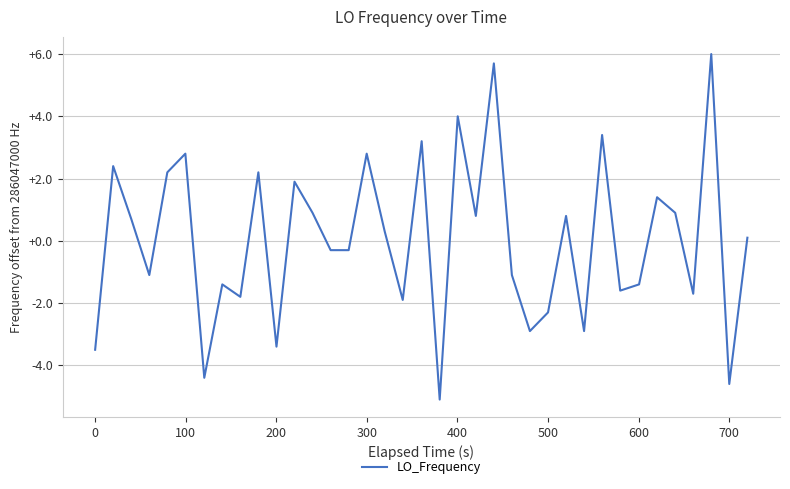

What is the difference between the maximum and minimum values?

11.1